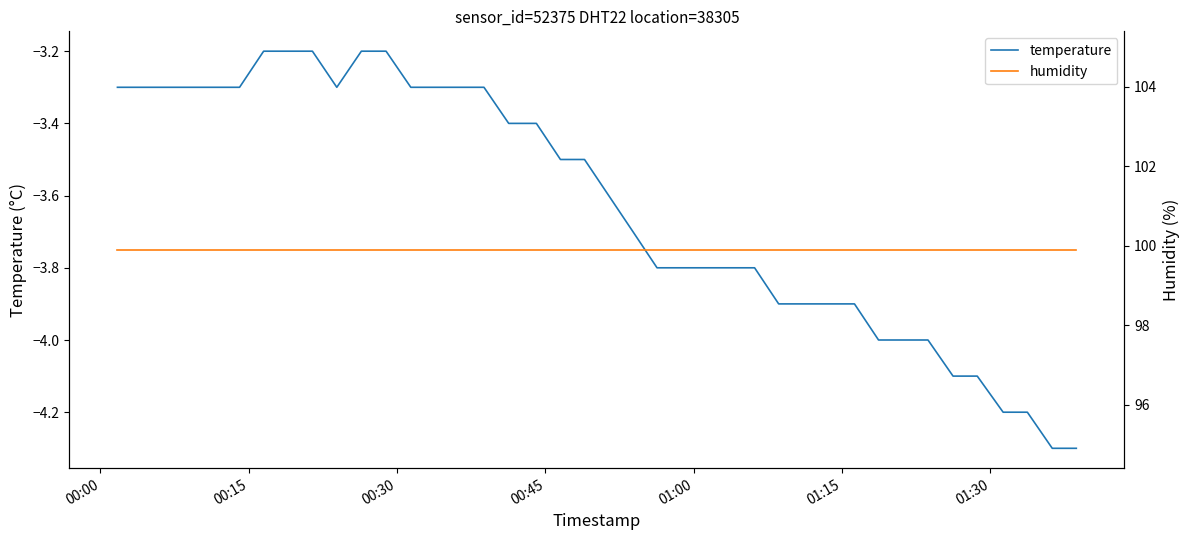

What is the lowest value of the temperature series?

-4.3